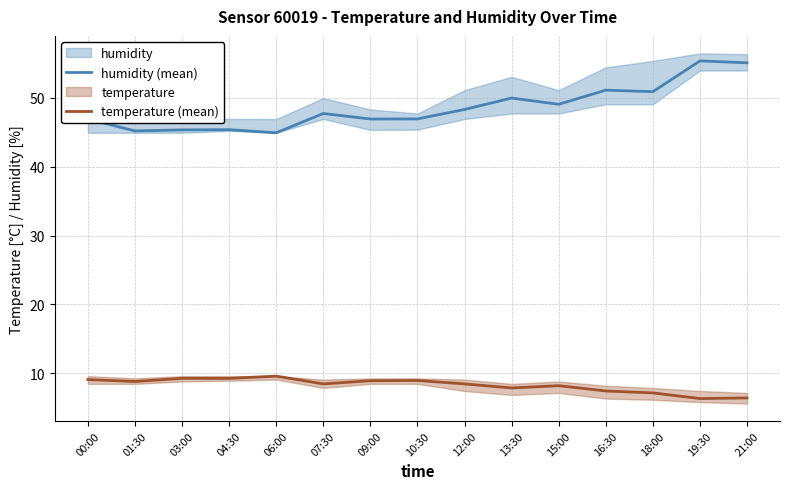

At which label does temperature (mean) reach its peak?

06:00